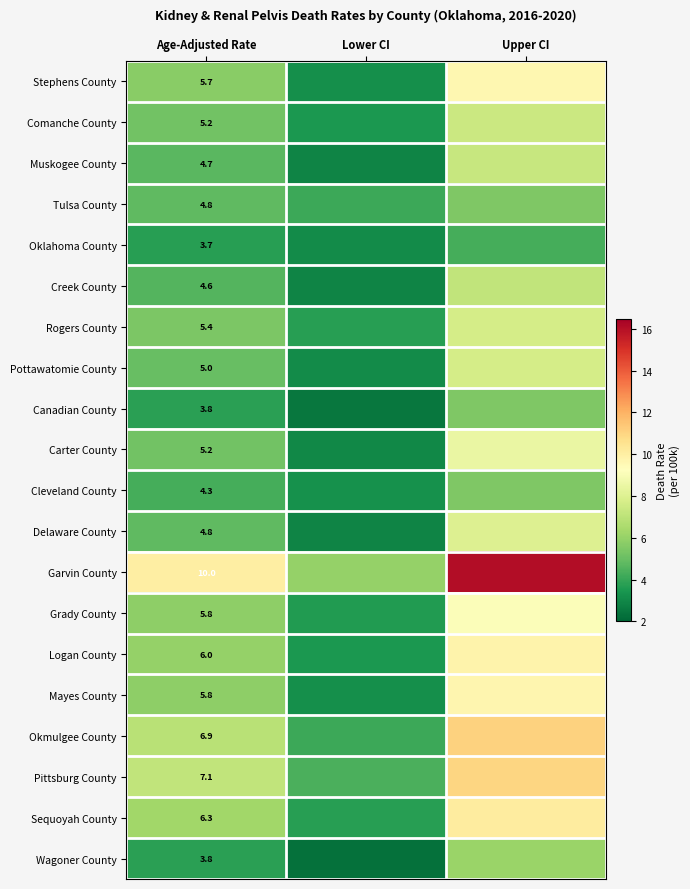

Is it true that Grady County equals 3.1 at Age-Adjusted Rate?

False